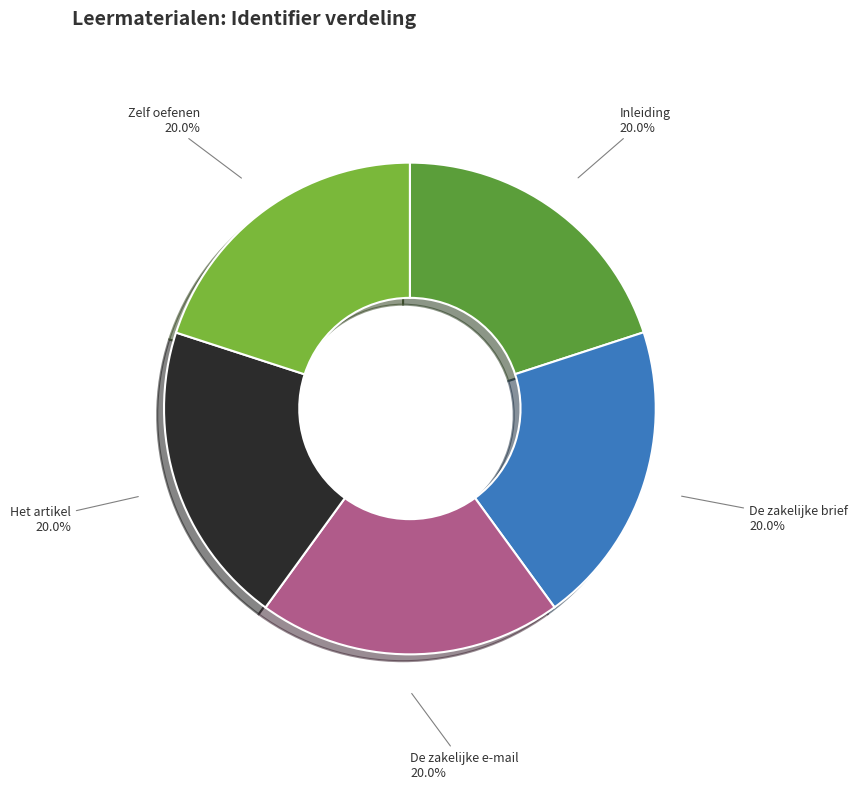

True or false: Het artikel accounts for 20% of the total.

True